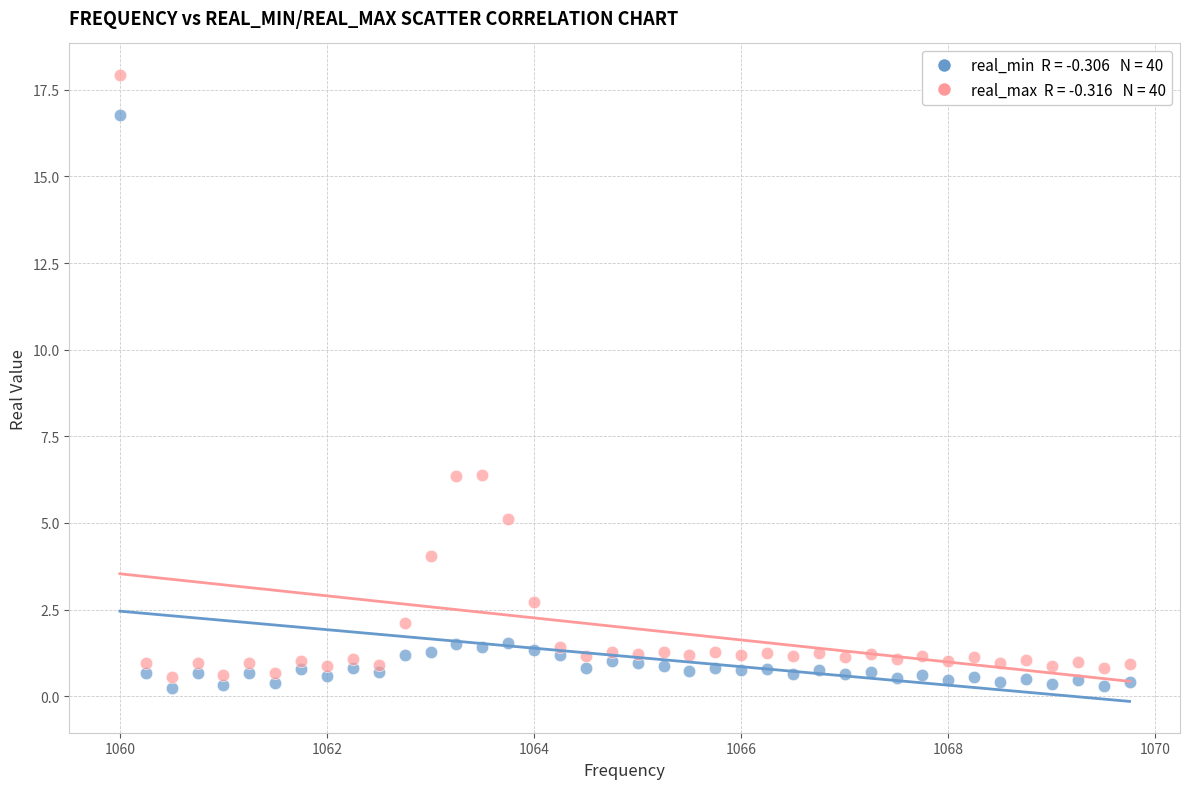

Across all data points, what is the range of X values (max minus min)?

9.8